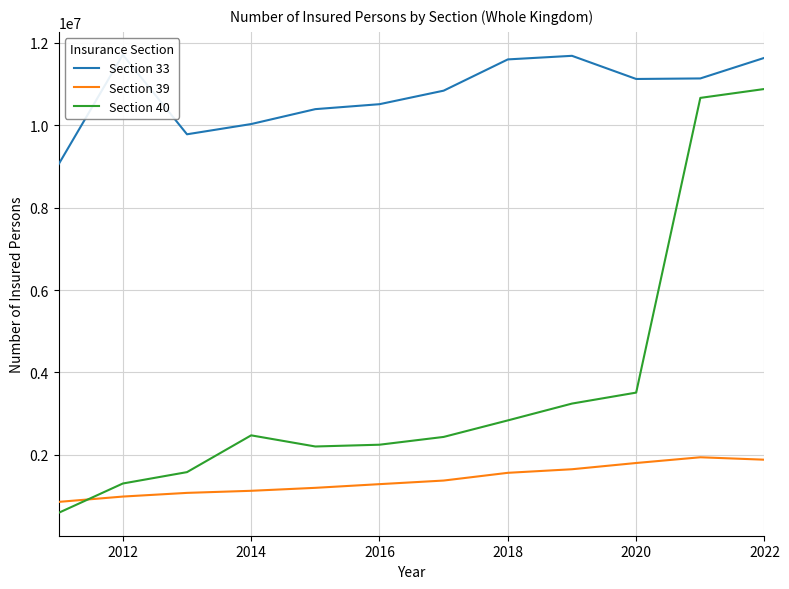

True or false: Section 33 and Section 40 intersect in this chart.

False